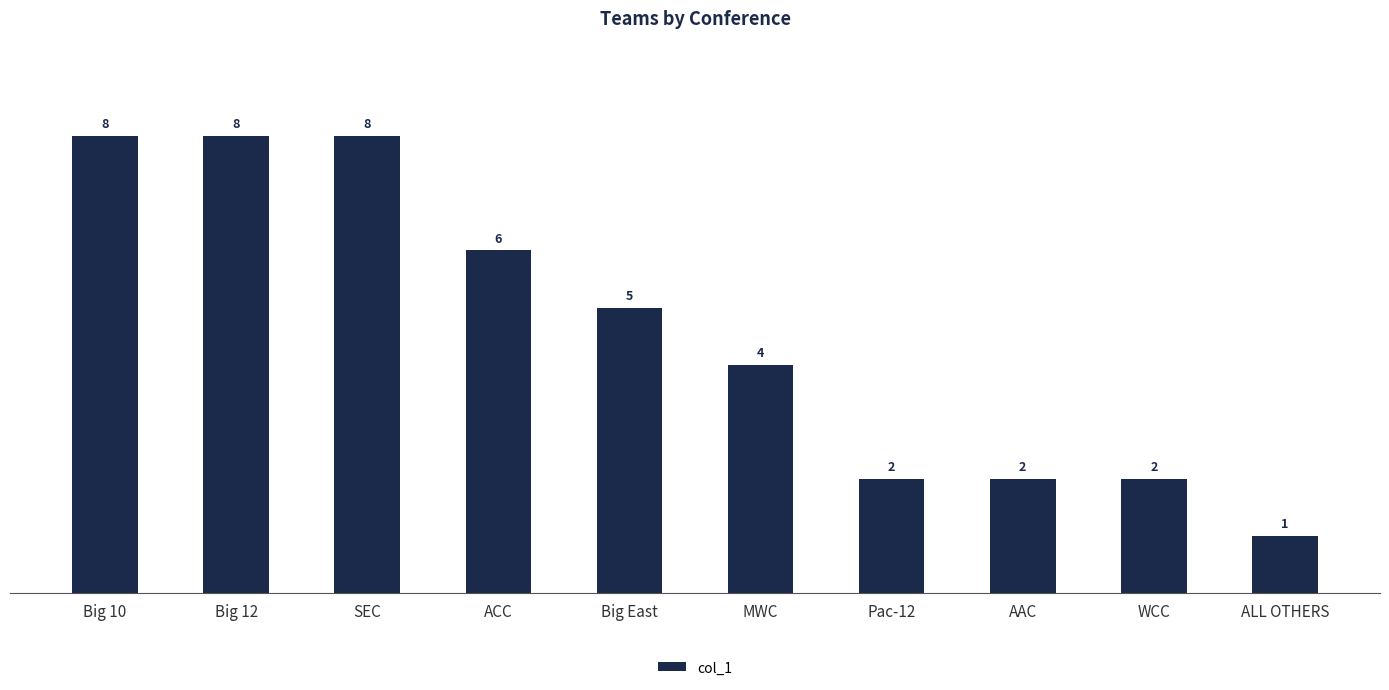

What is the label of the 7th bar from the right?

ACC